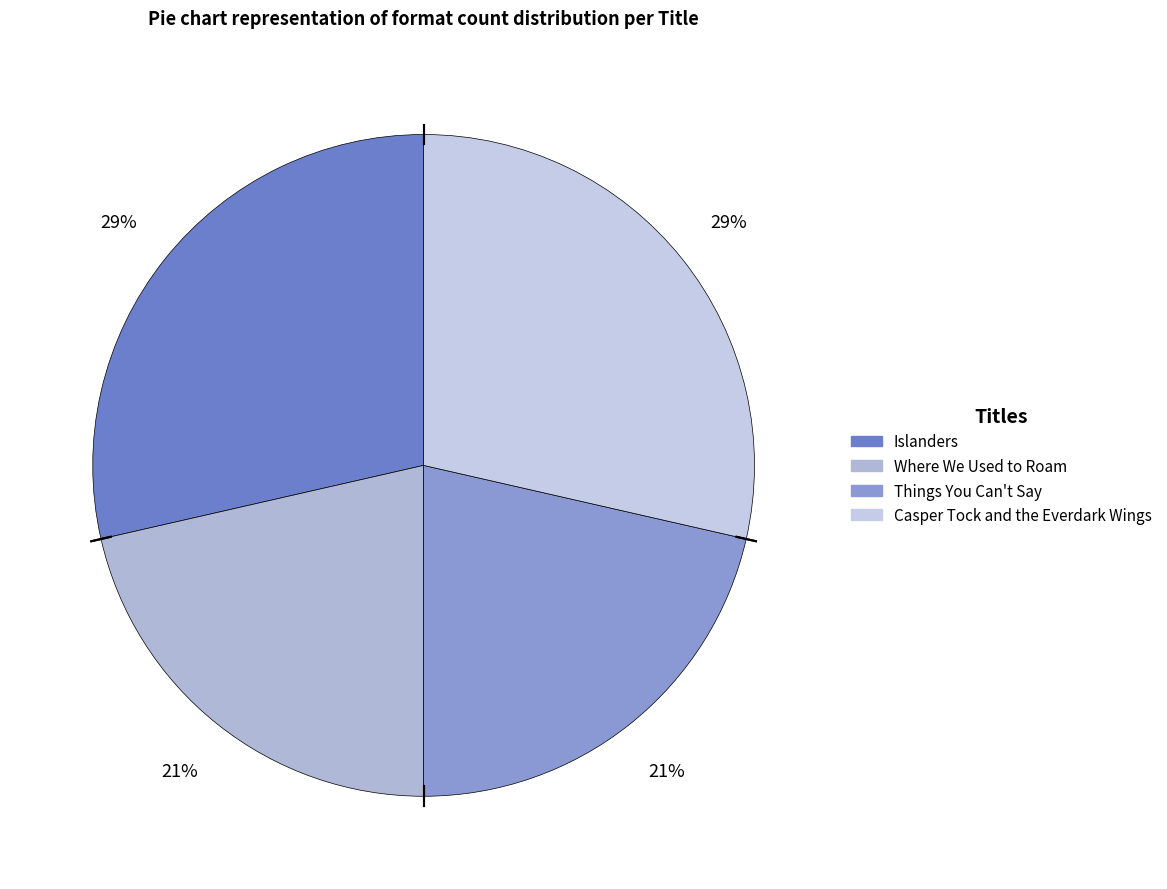

How much of the chart is everything except Where We Used to Roam?

78.6%